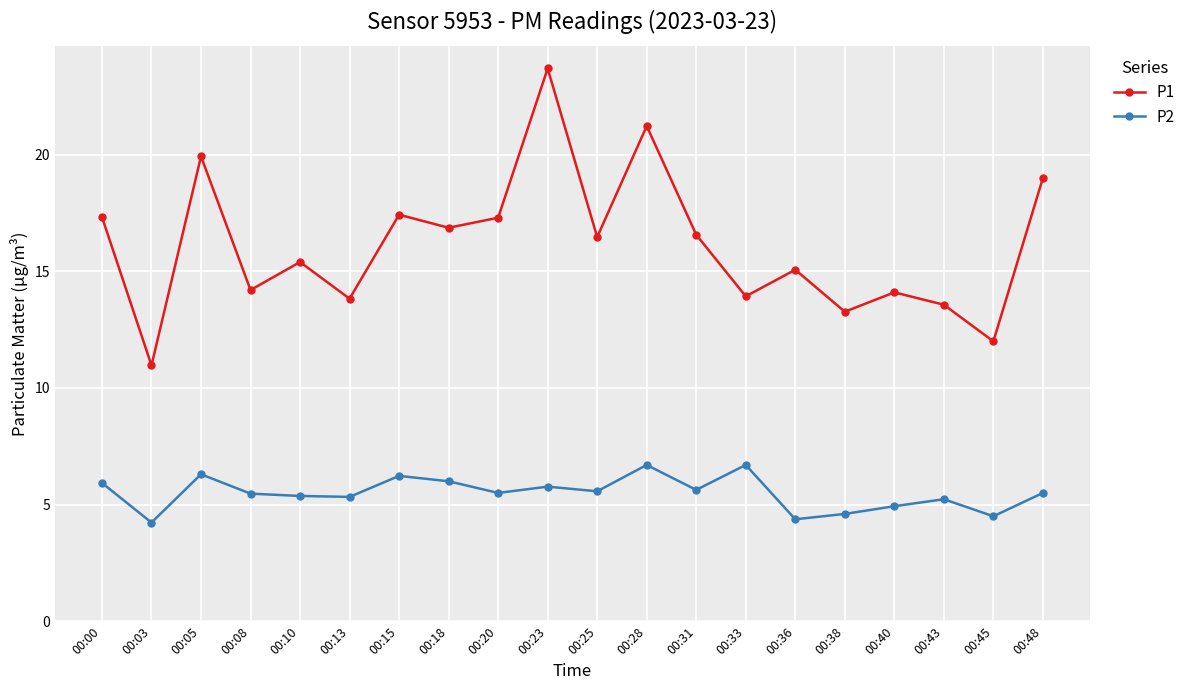

The P2 series shows 2.0 at 00:08. True or false?

False